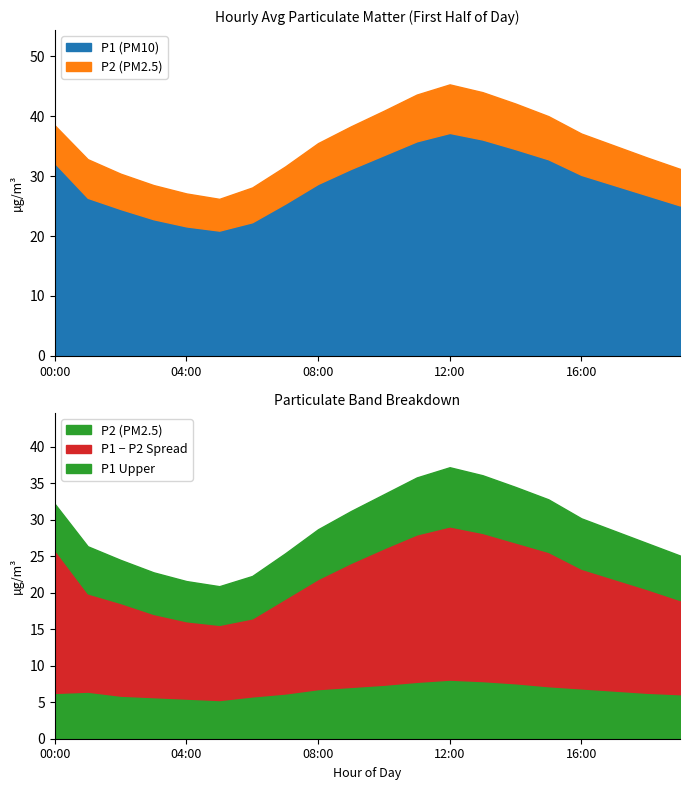

What is the sum of the P1 values at 01:00 and 16:00?

56.6